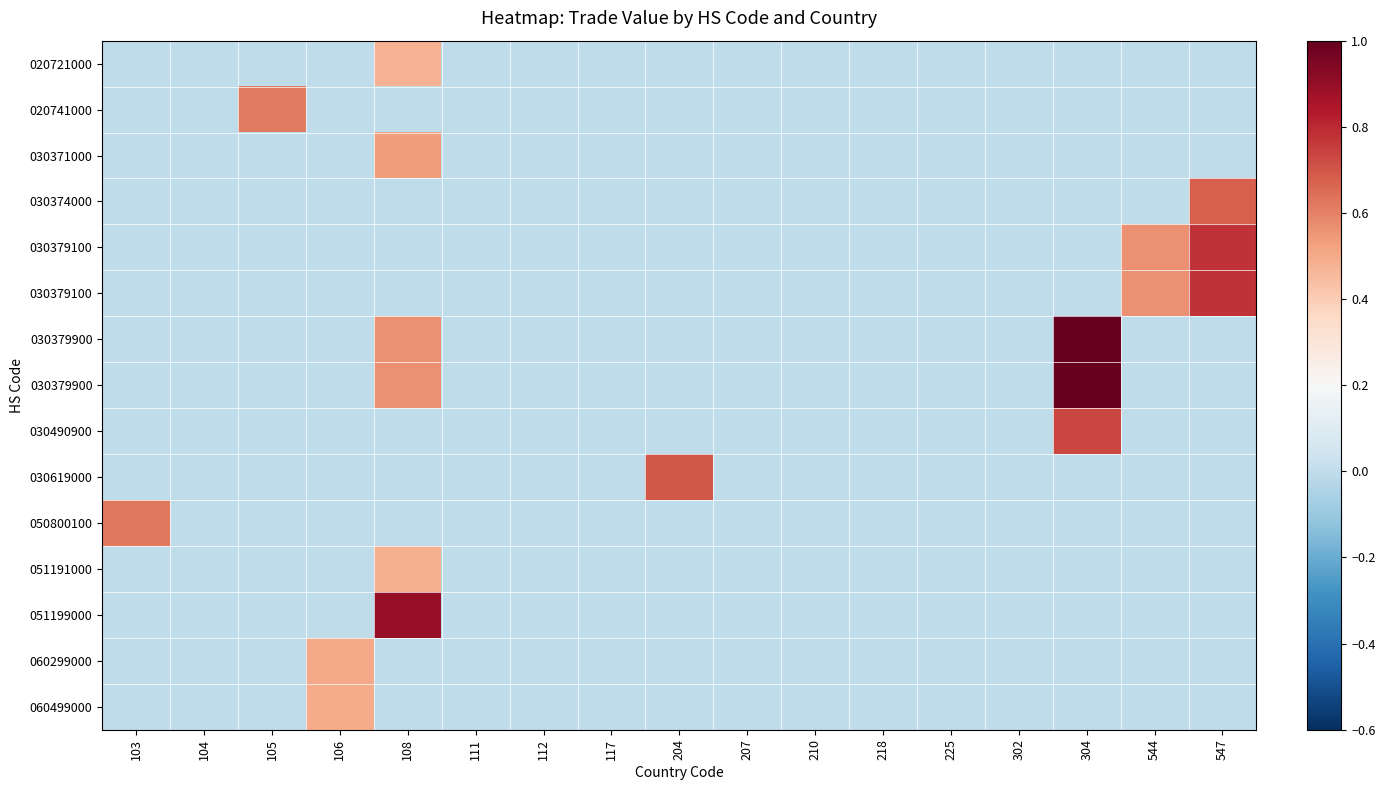

At which category is the sum across all series the highest?

108